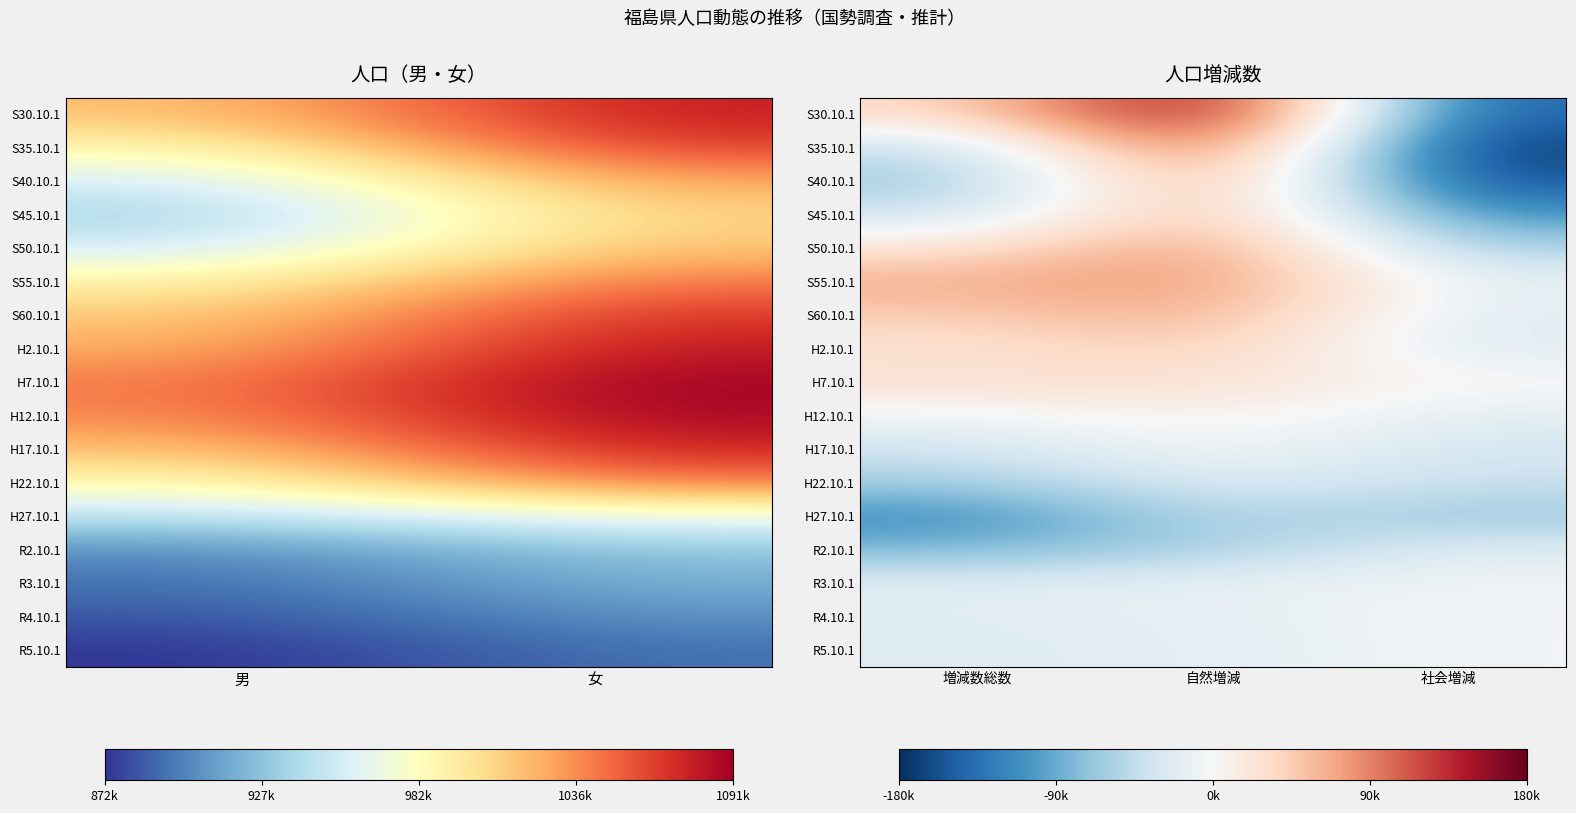

What is the average value of the R3.10.1 series?

-14061